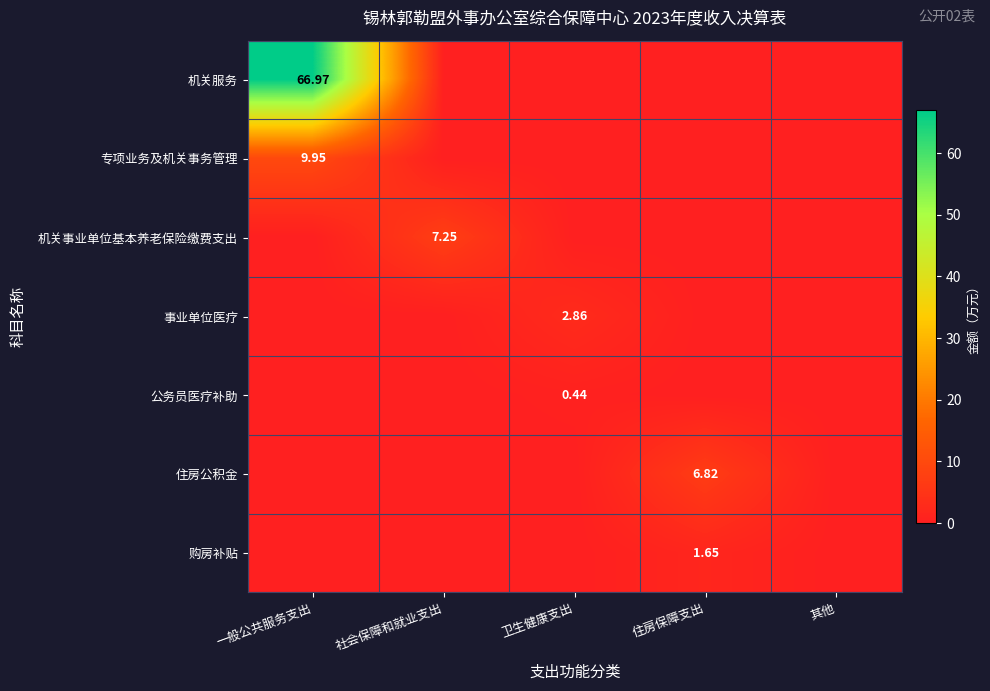

What is the difference between the maximum and minimum values in the 专项业务及机关事务管理 series?

9.9